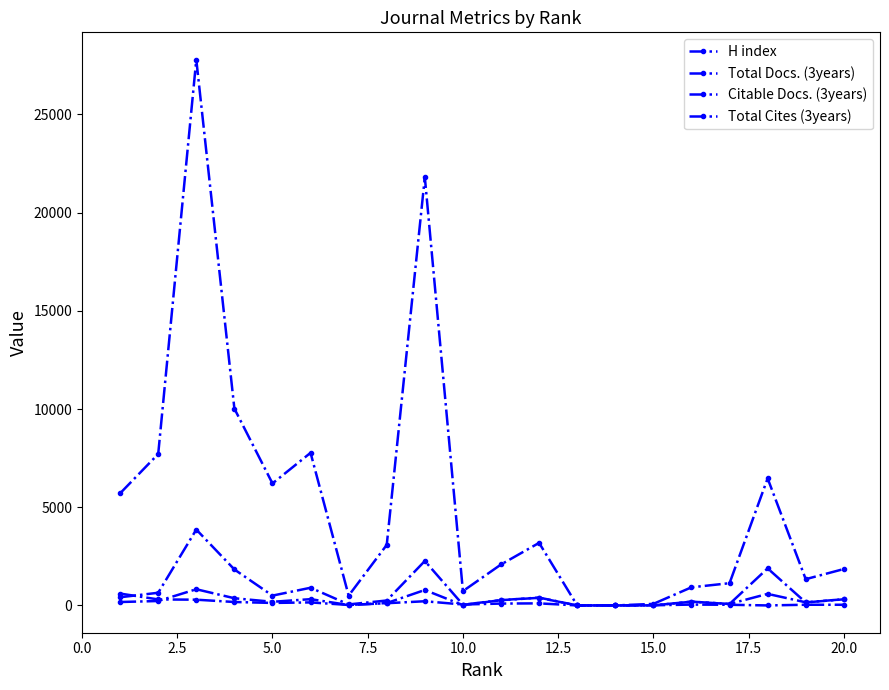

How many data points in Total Cites (3years) are less than 3082?

10